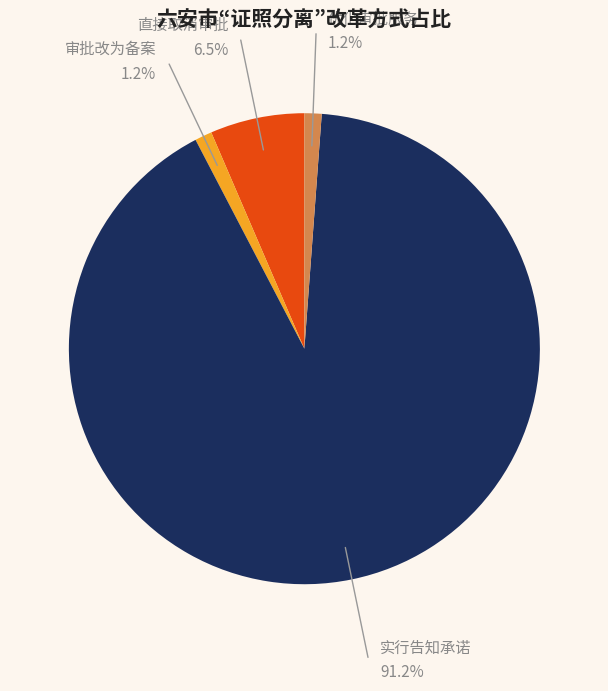

How many segments does this pie chart have?

4